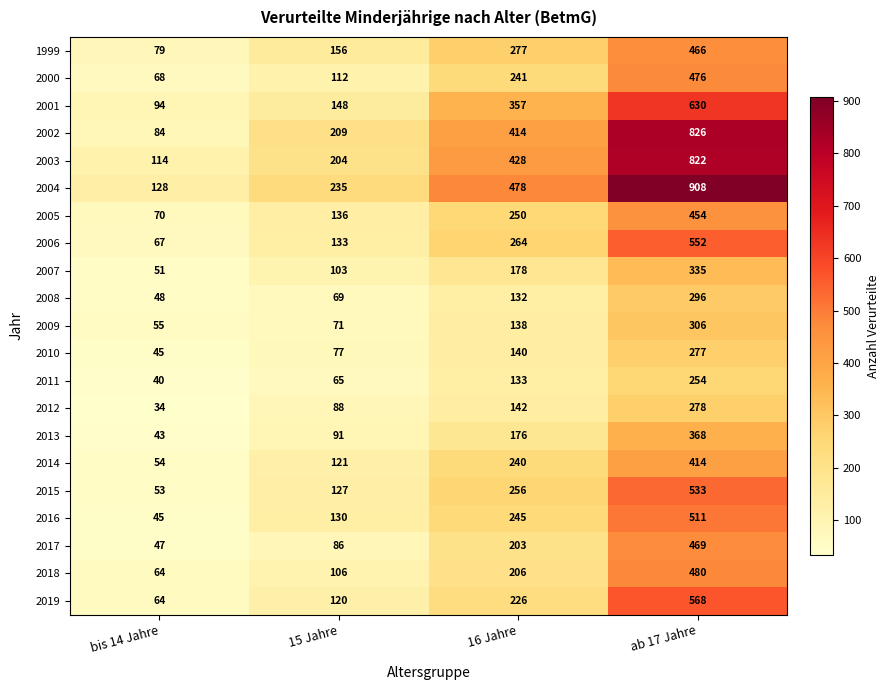

What is the sum of the 2011 values at 16 Jahre and ab 17 Jahre?

387